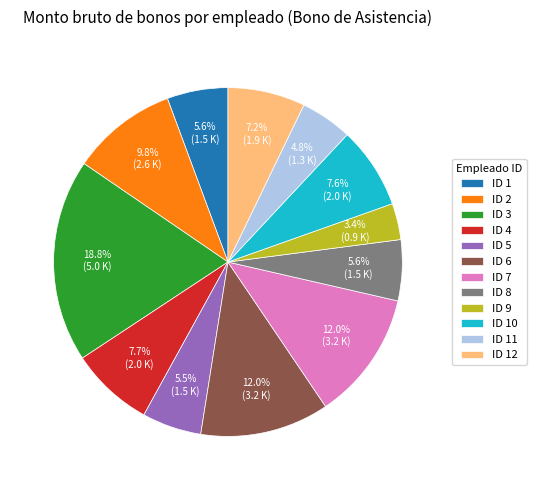

Is ID 4 the majority of the pie?

No